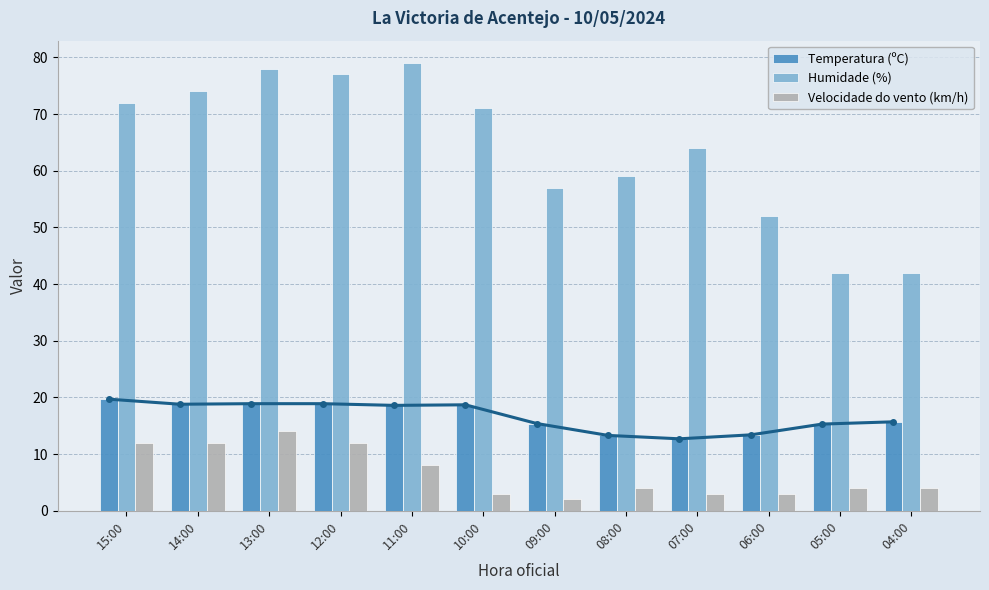

Which series has the largest total across all categories?

Humidade (%)